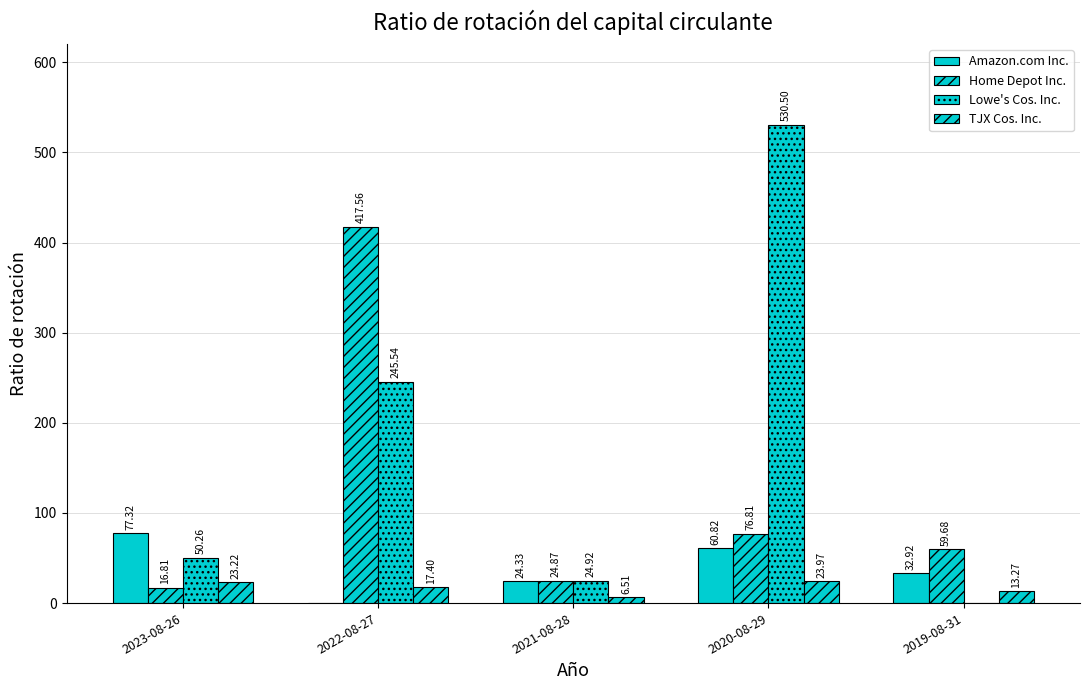

Count the number of data series in this chart.

4